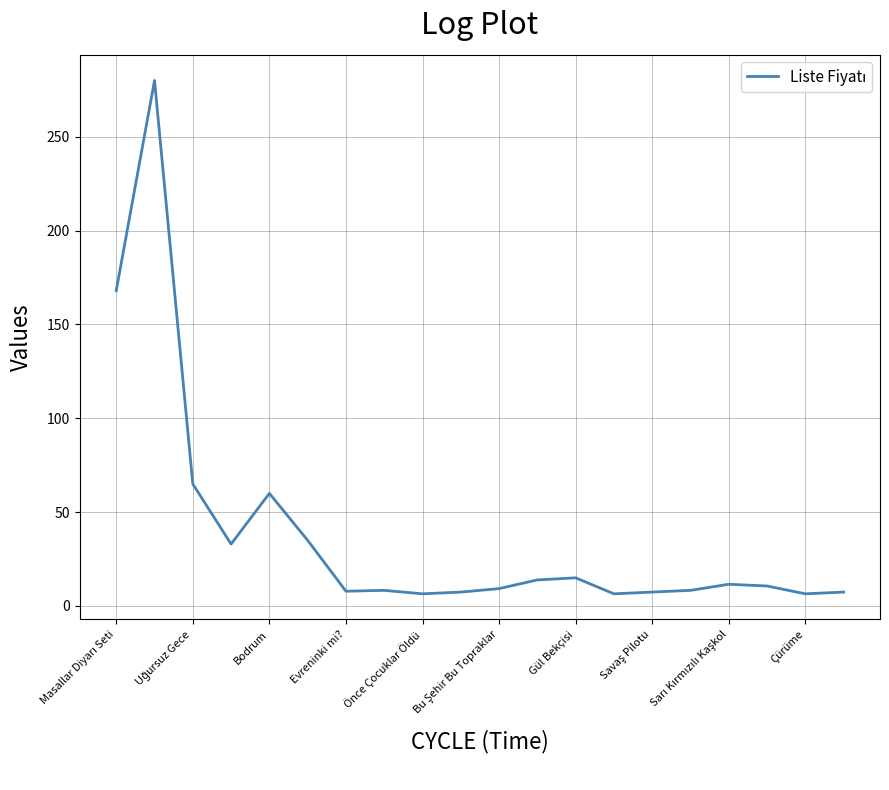

What is the difference between the maximum and minimum values?

273.5